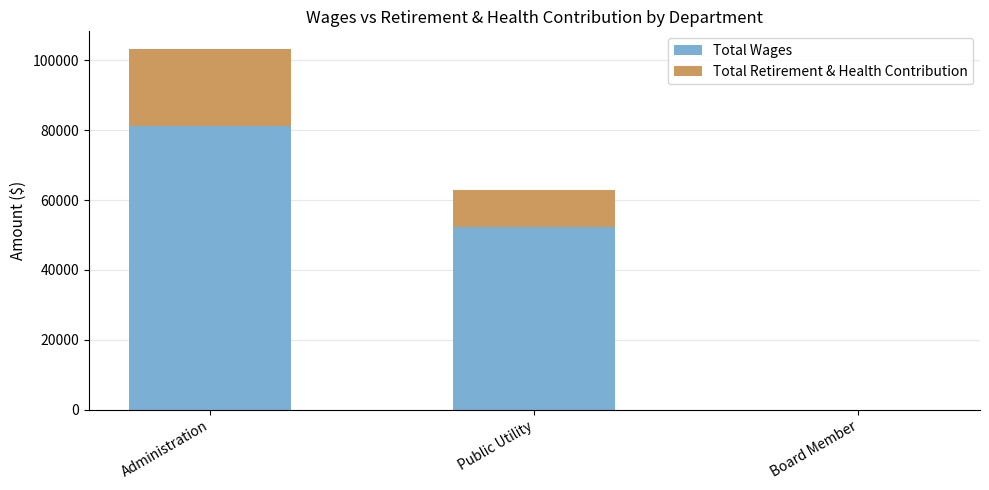

Reading left to right, what are the values for Total Wages?

Administration=81166	Public Utility=52401	Board Member=0